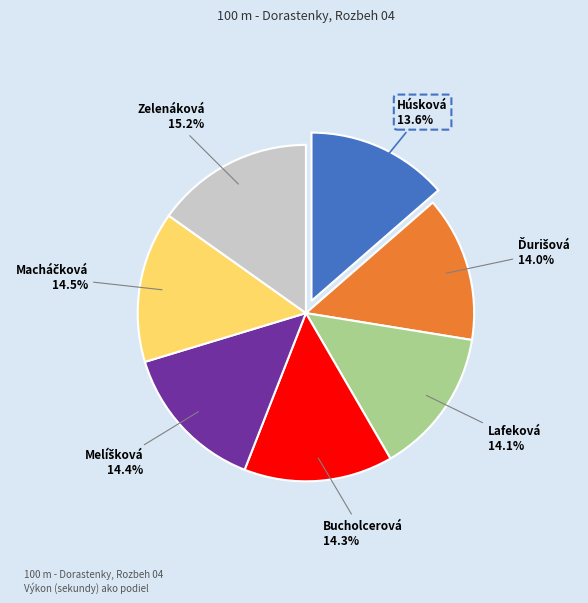

Does any single category account for the majority?

No